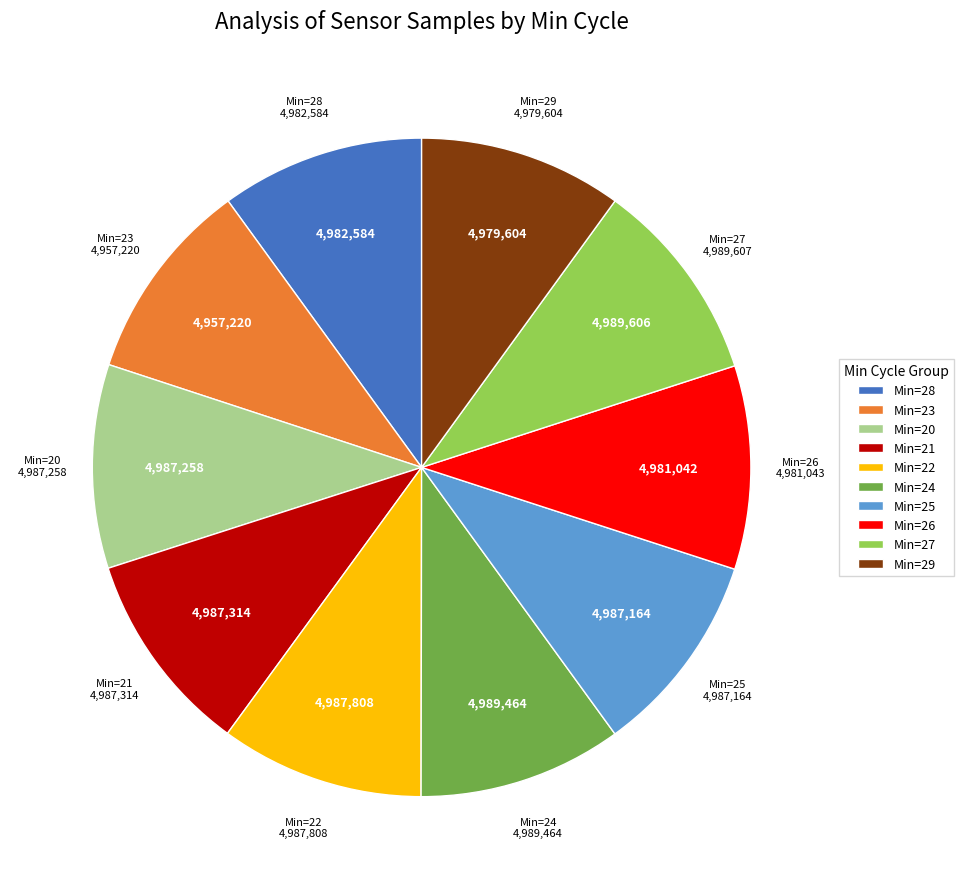

Approximately how many times larger is the value at Min=28 compared to Min=26?

1.0